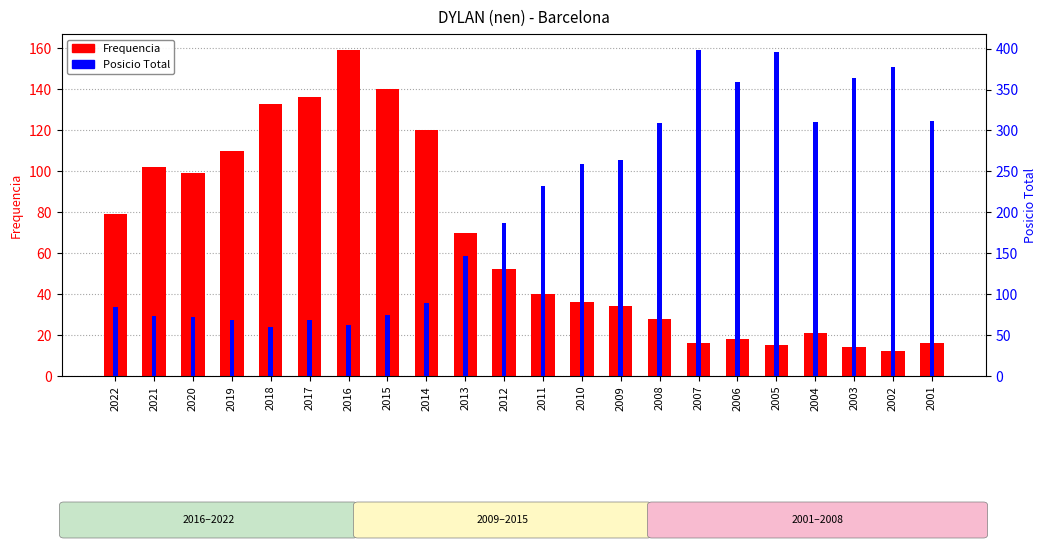

Where is Frequencia nearest to the value 85?

2022